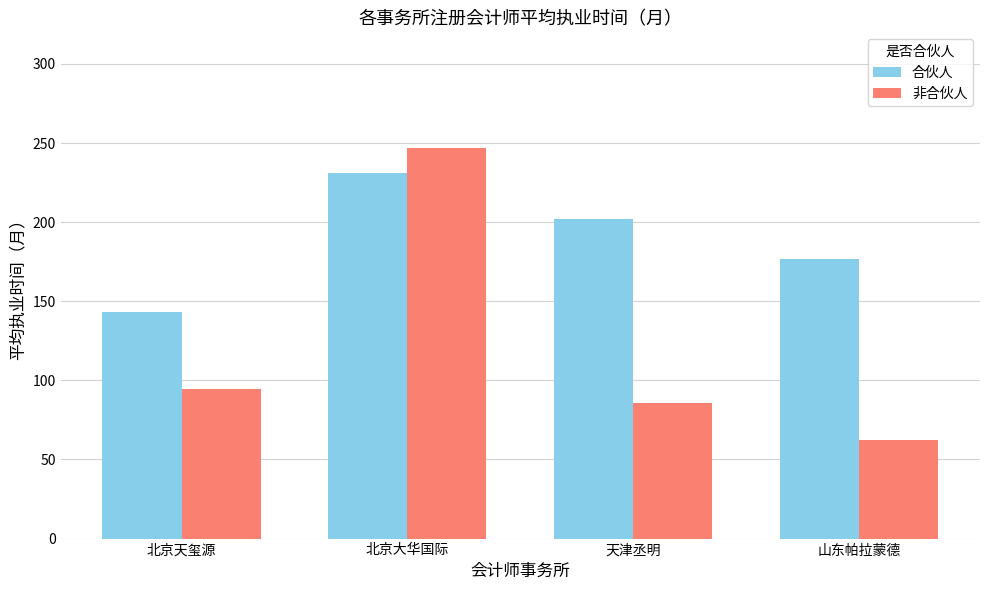

Where does the 非合伙人 series first go above 94?

北京天玺源